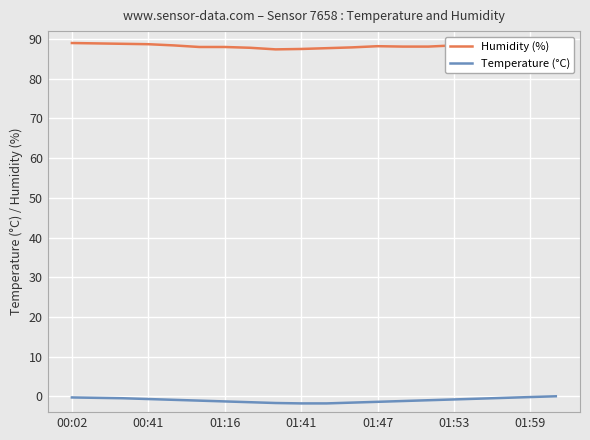

The Temperature (°C) series shows -1.3 at 01:16. True or false?

True